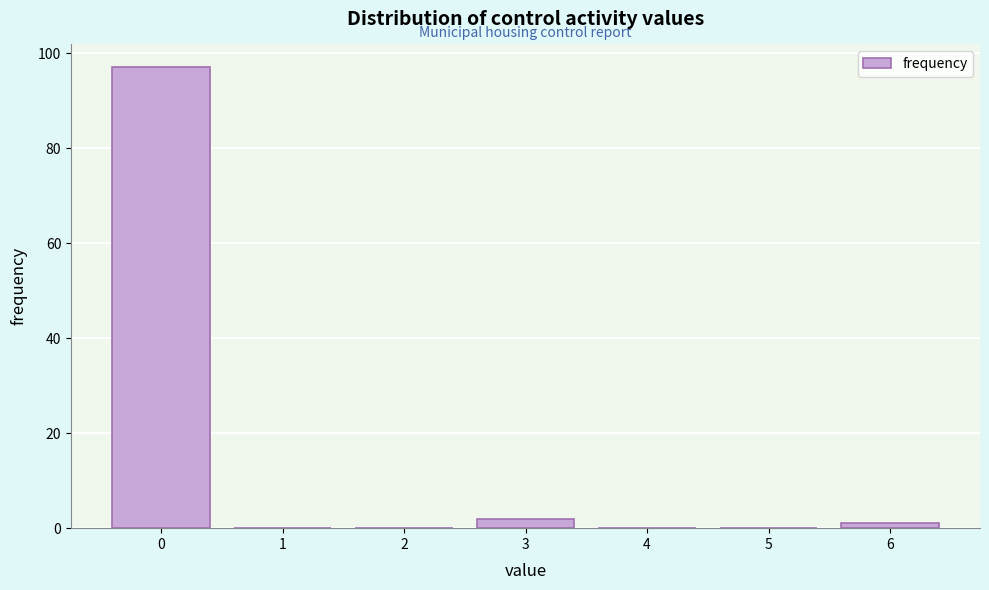

Reading left to right, transcribe all the data shown in this chart.

0=97	1=0	2=0	3=2	4=0	5=0	6=1